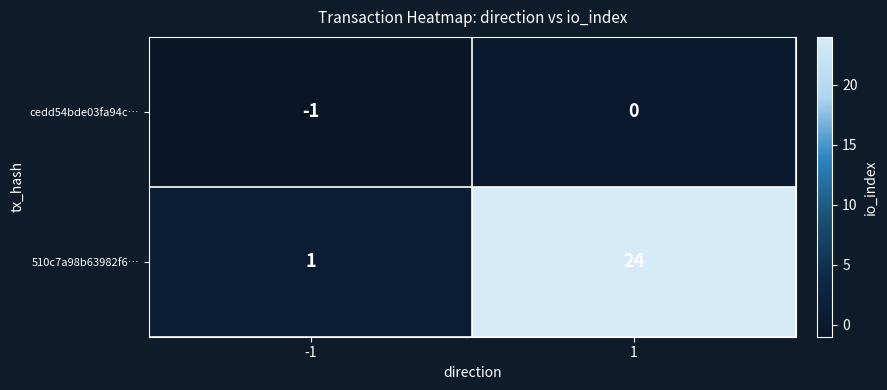

Reading left to right, transcribe all the data shown in this chart.

cedd54bde03fa94c…: -1	0
510c7a98b63982f6…: 1	24